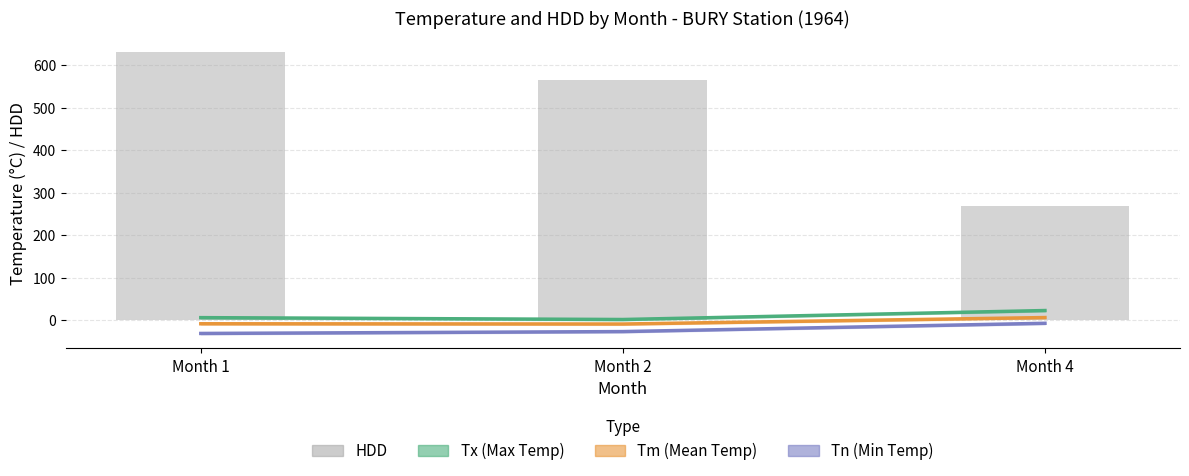

At which label does Tx (Max Temp) reach its minimum?

Month 2